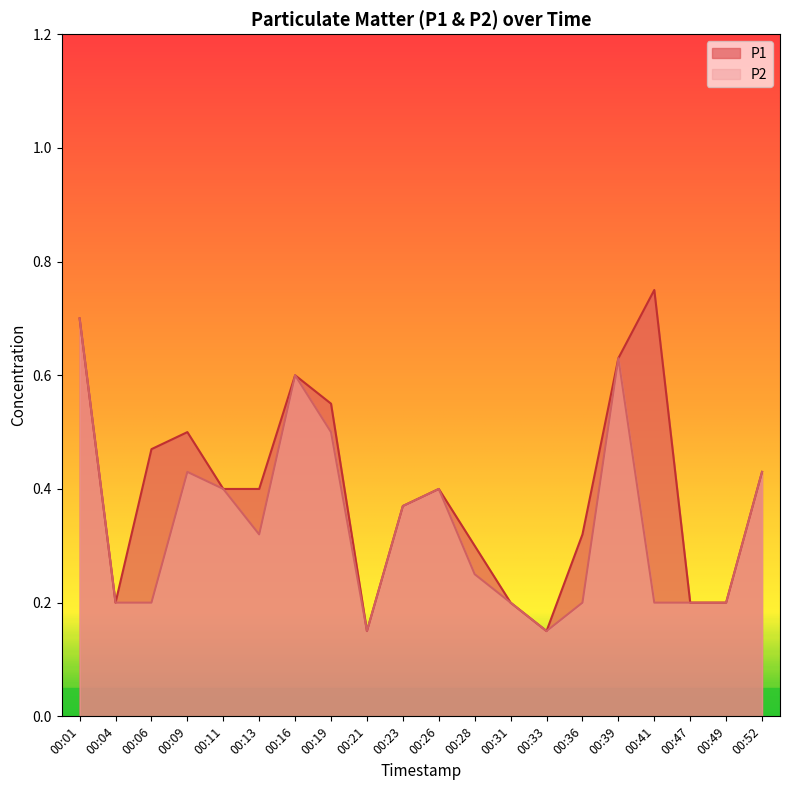

At which category is the sum across all series the highest?

00:01